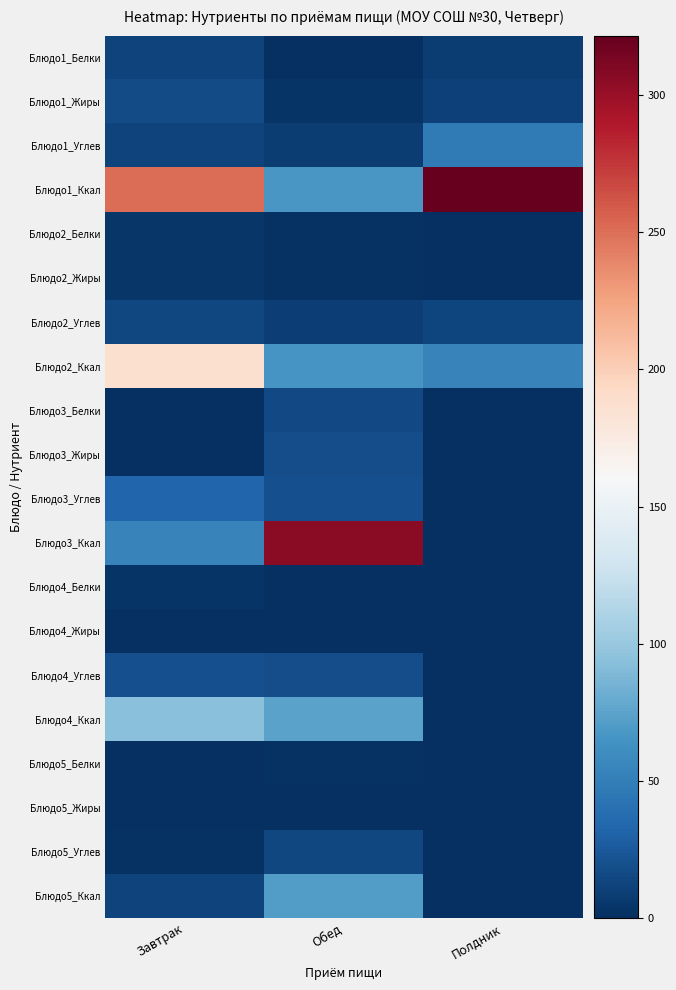

Reading left to right, list all the values displayed in this chart.

Блюдо1_Белки: Завтрак=11.4	Обед=0.6	Полдник=8.5
Блюдо1_Жиры: Завтрак=17.1	Обед=3.7	Полдник=10.7
Блюдо1_Углев: Завтрак=12.5	Обед=7.7	Полдник=47.7
Блюдо1_Ккал: Завтрак=250.3	Обед=67.1	Полдник=321.6
Блюдо2_Белки: Завтрак=4.0	Обед=1.5	Полдник=0.2
Блюдо2_Жиры: Завтрак=4.3	Обед=2.2	Полдник=0.1
Блюдо2_Углев: Завтрак=14.7	Обед=9.9	Полдник=13.0
Блюдо2_Ккал: Завтрак=187.0	Обед=65.5	Полдник=53.4
Блюдо3_Белки: Завтрак=0.2	Обед=15.5	Полдник=0.0
Блюдо3_Жиры: Завтрак=0.1	Обед=18.4	Полдник=0.0
Блюдо3_Углев: Завтрак=33.1	Обед=19.9	Полдник=0.0
Блюдо3_Ккал: Завтрак=53.4	Обед=305.8	Полдник=0.0
Блюдо4_Белки: Завтрак=3.0	Обед=0.2	Полдник=0.0
Блюдо4_Жиры: Завтрак=0.3	Обед=0.0	Полдник=0.0
Блюдо4_Углев: Завтрак=19.7	Обед=18.3	Полдник=0.0
Блюдо4_Ккал: Завтрак=94.0	Обед=74.6	Полдник=0.0
Блюдо5_Белки: Завтрак=0.9	Обед=2.3	Полдник=0.0
Блюдо5_Жиры: Завтрак=0.1	Обед=0.2	Полдник=0.0
Блюдо5_Углев: Завтрак=1.9	Обед=14.8	Полдник=0.0
Блюдо5_Ккал: Завтрак=12.0	Обед=70.5	Полдник=0.0